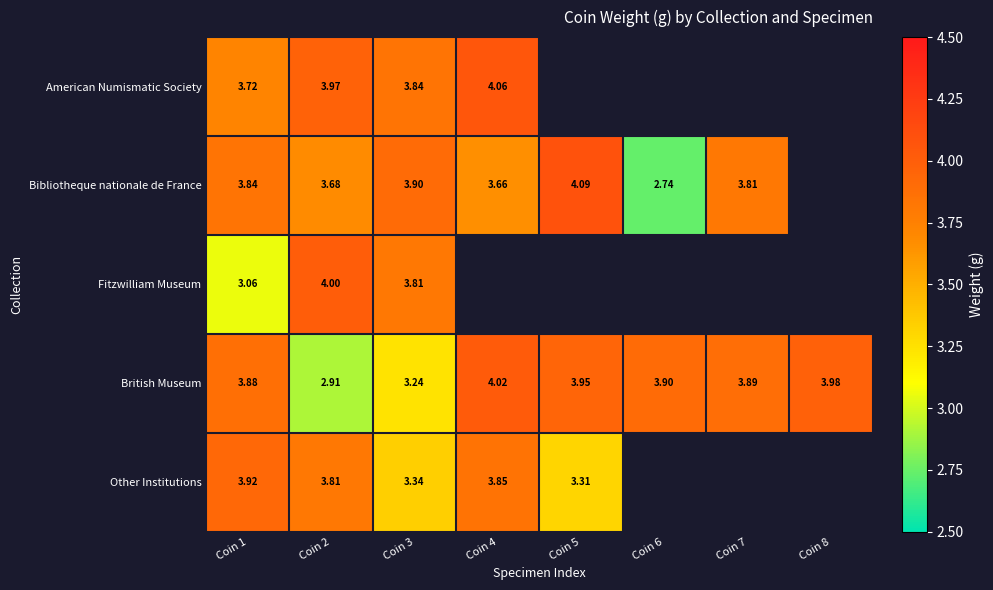

At how many categories does at least one series exceed 4?

2